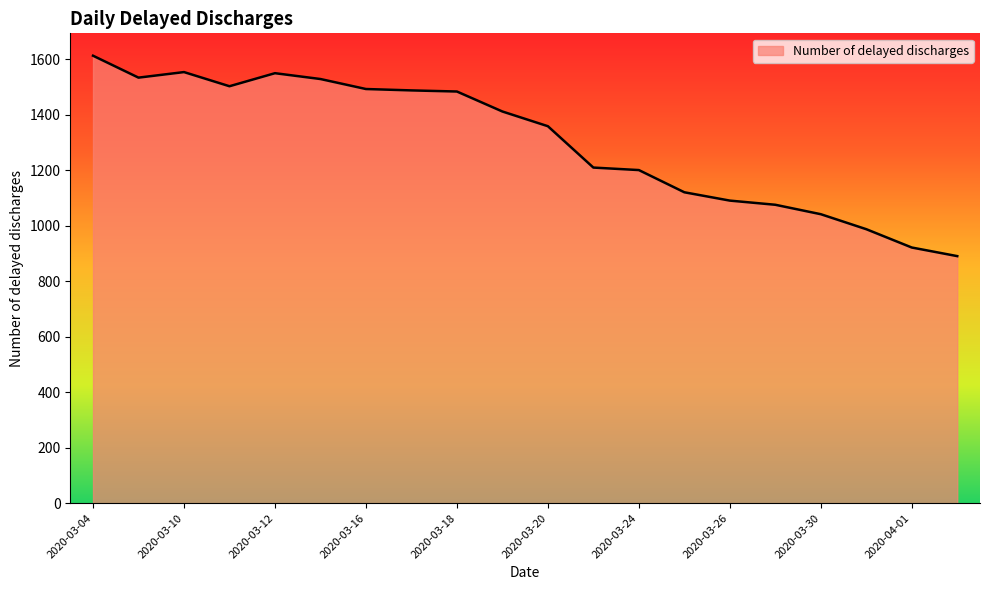

What is the maximum value shown in the chart?

1612